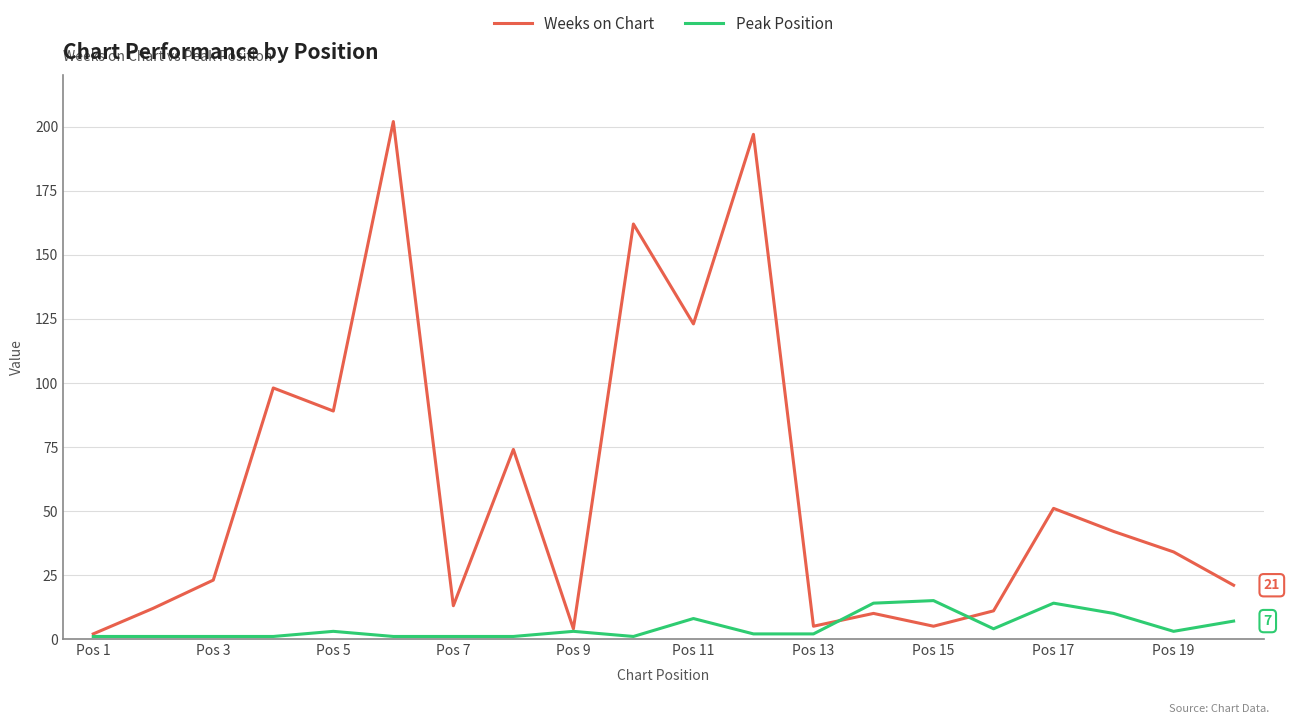

Which series has the widest spread of values?

Weeks on Chart